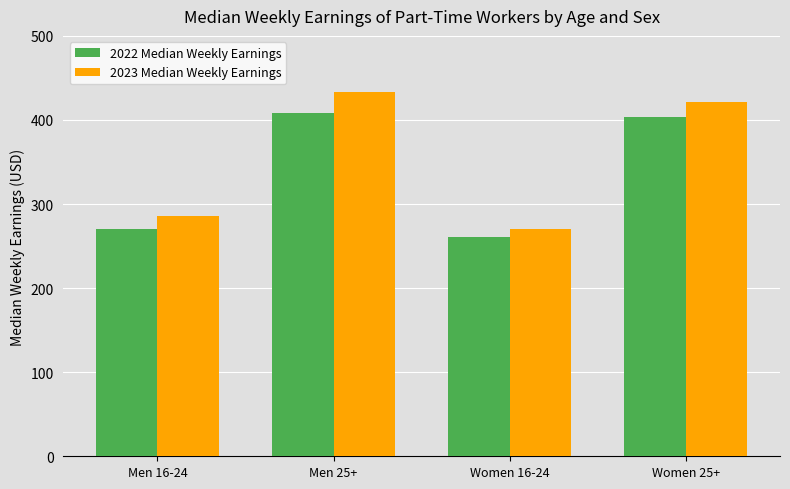

Are the bars horizontal?

No